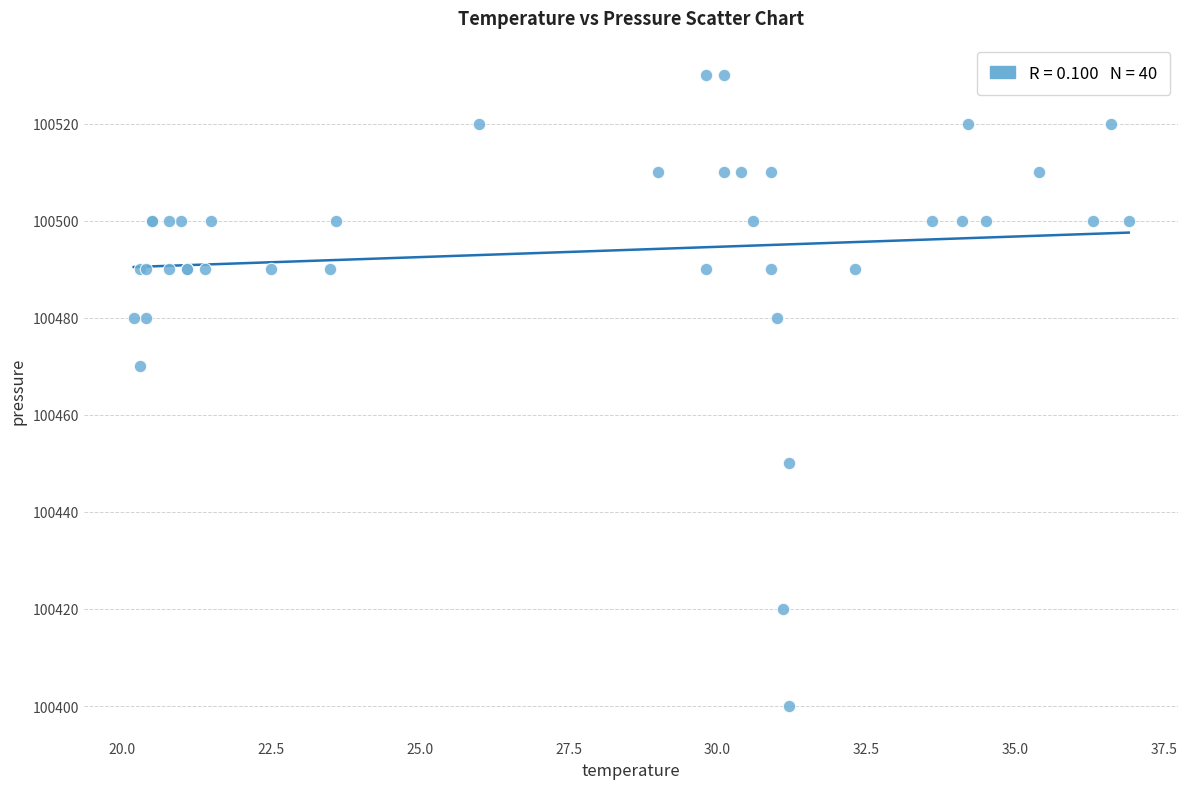

What Y value in the scatter plot is closest to 100465?

100470